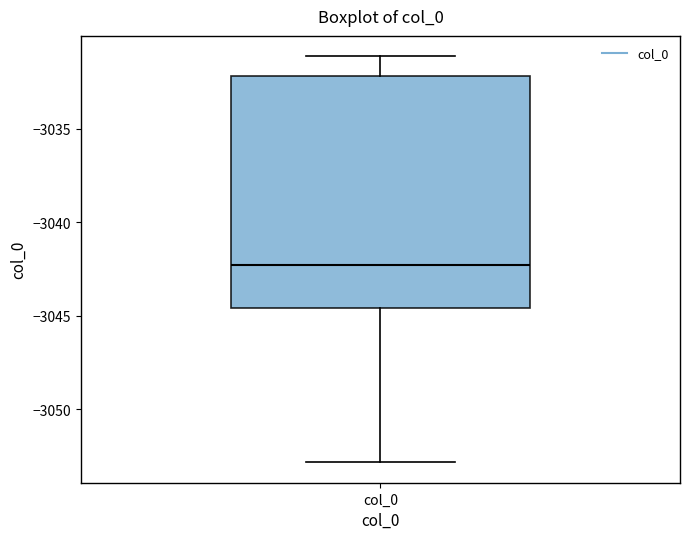

Read this box plot against the y-axis: the position of the median line, the range covered by the box, and the ends of both whiskers. The values are not printed on the chart, so give them approximately, as read against the axis.

median -3042.5, box -3044.5 to -3032.0, whiskers -3053.0 to -3031.0